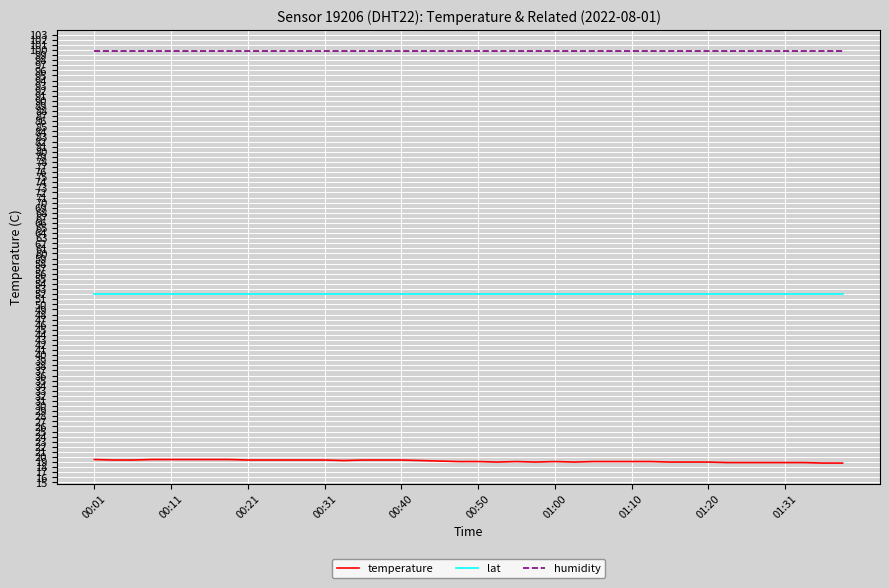

How many lines are shown in the chart?

3